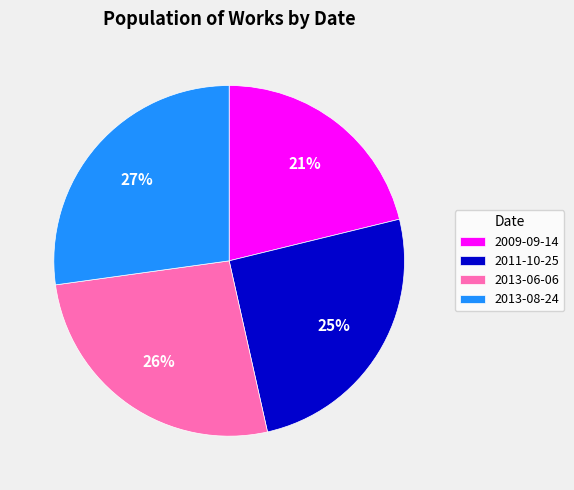

Do 2013-08-24 and 2013-06-06 together represent more than half of the pie?

Yes